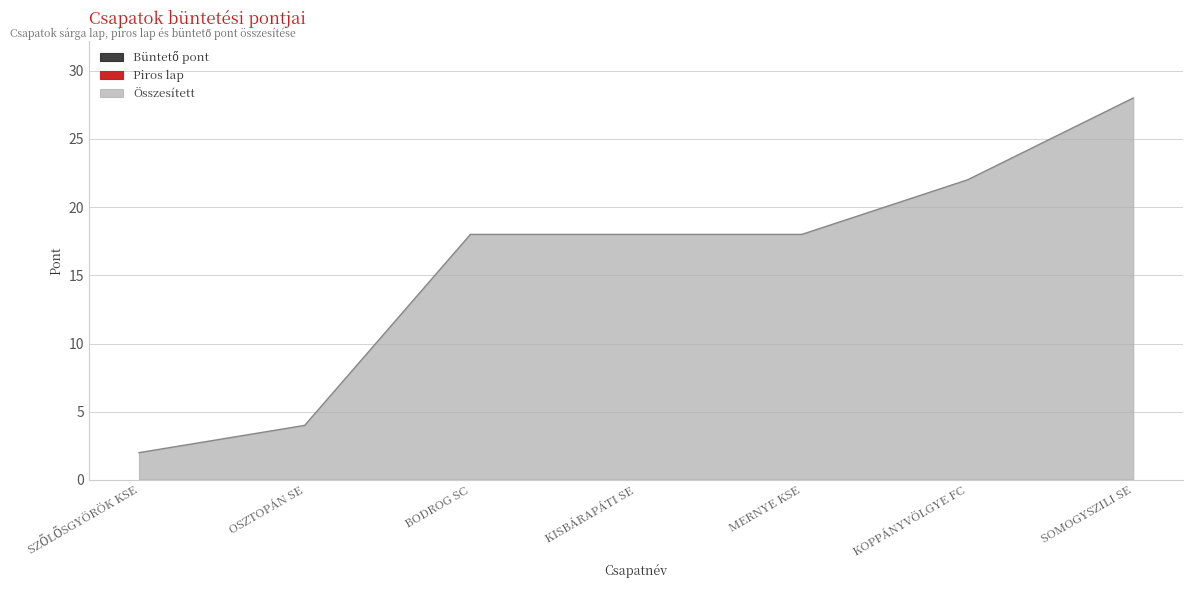

Which has a higher value, MERNYE KSE or OSZTOPÁN SE?

MERNYE KSE